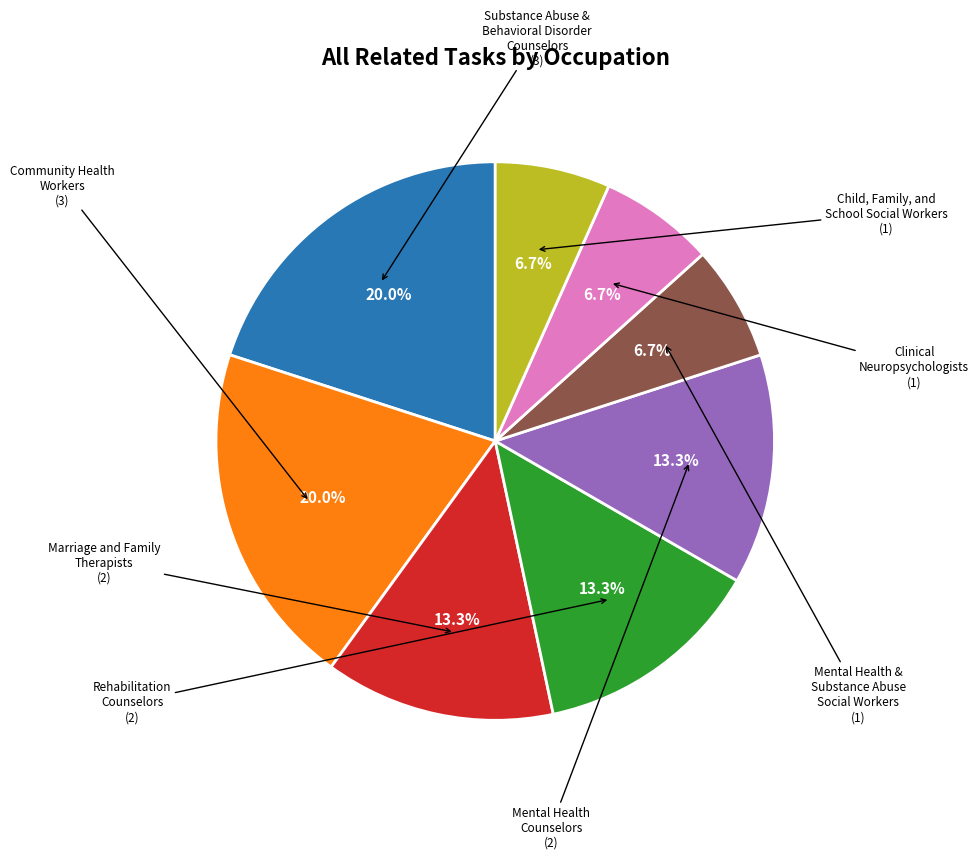

To the nearest percent, what is the difference between the largest and smallest slice percentages?

13%